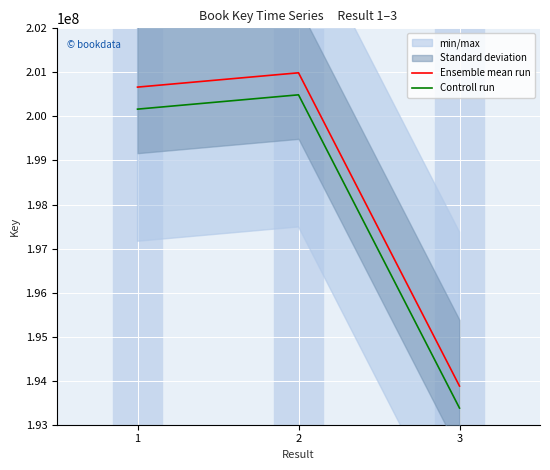

The Ensemble mean run series shows 79971434 at 1. True or false?

False